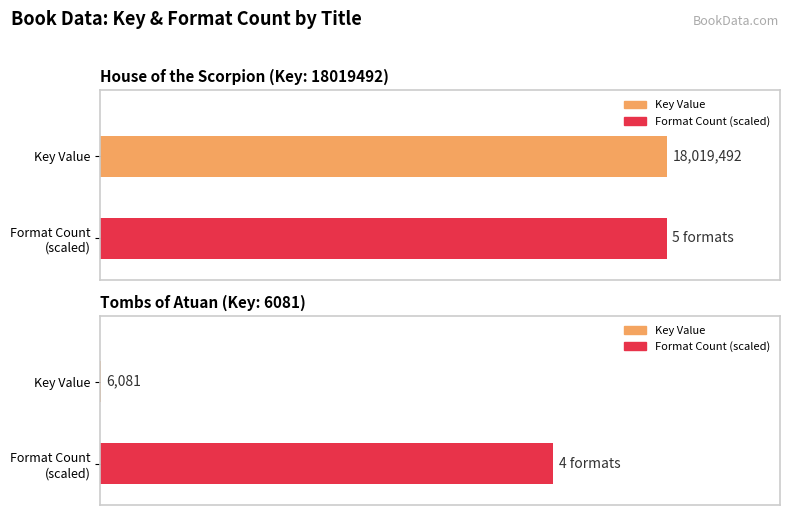

What is the average value of the House of the Scorpion series?

18019492